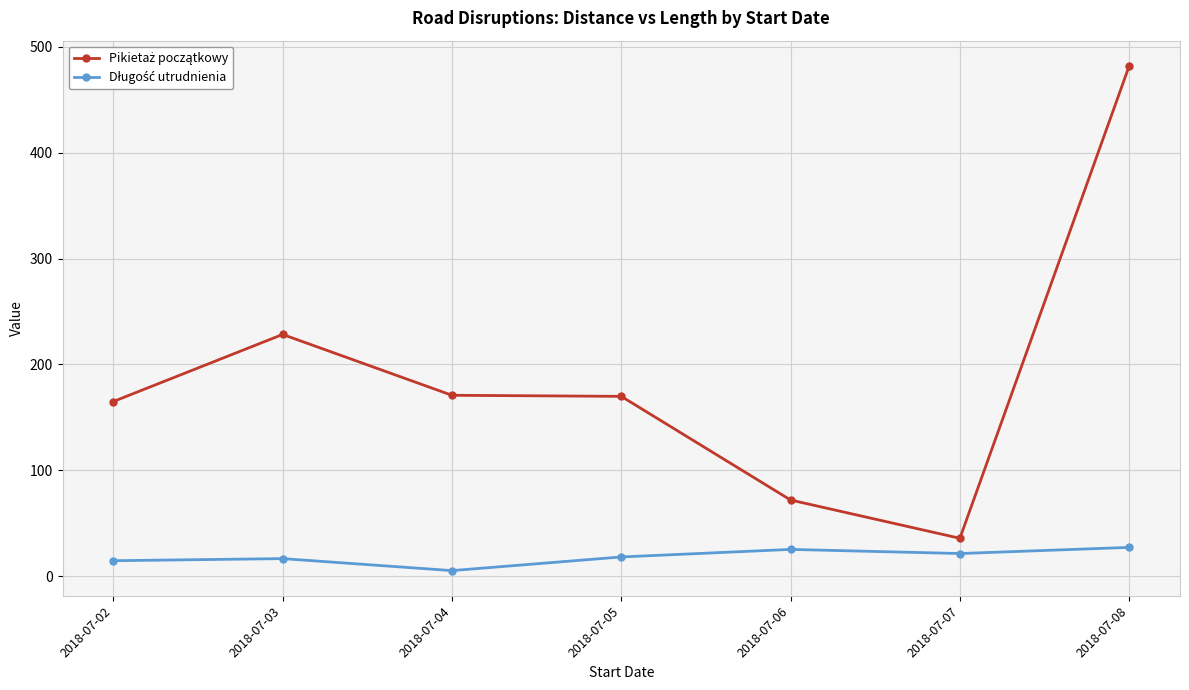

Which category has the highest value across all series?

2018-07-08